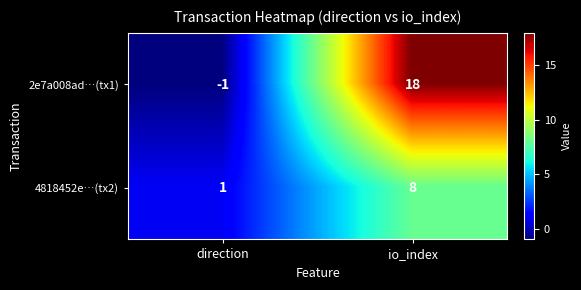

Reading left to right, extract all data points from this chart.

2e7a008ad…(tx1): -1	18
4818452e…(tx2): 1	8